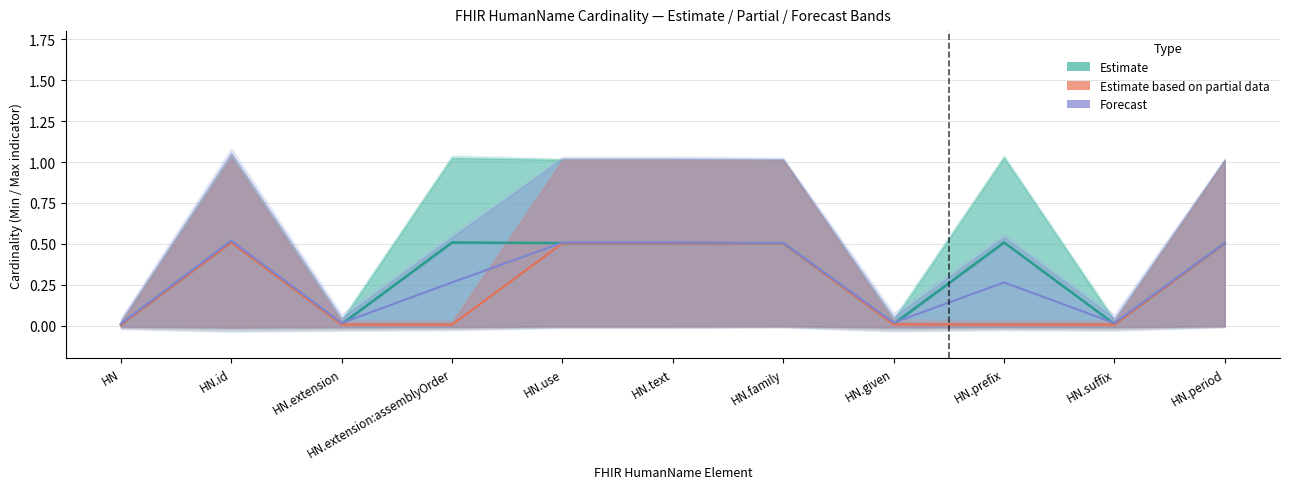

What position from the left is HN.extension:assemblyOrder?

4